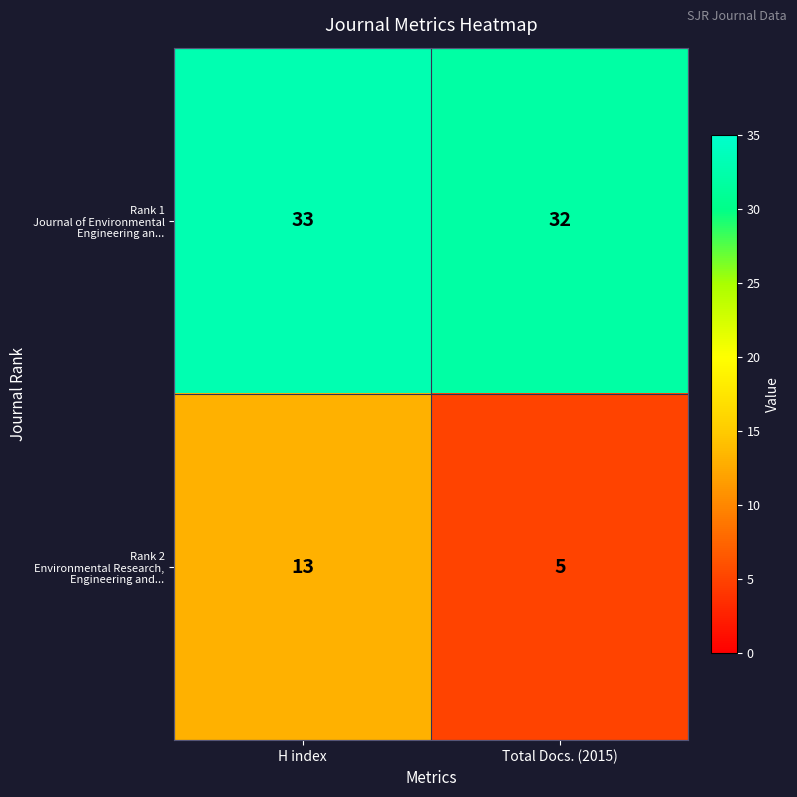

Which category has the highest value across all series?

H index